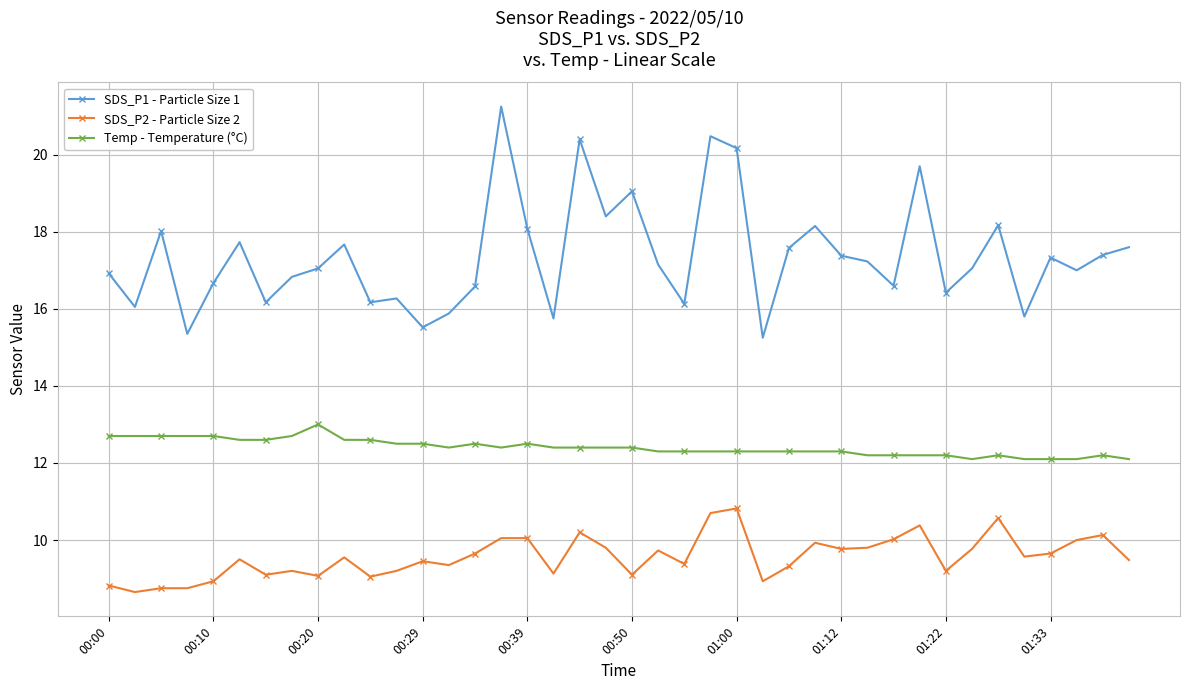

What is the minimum value shown in the chart?

8.7